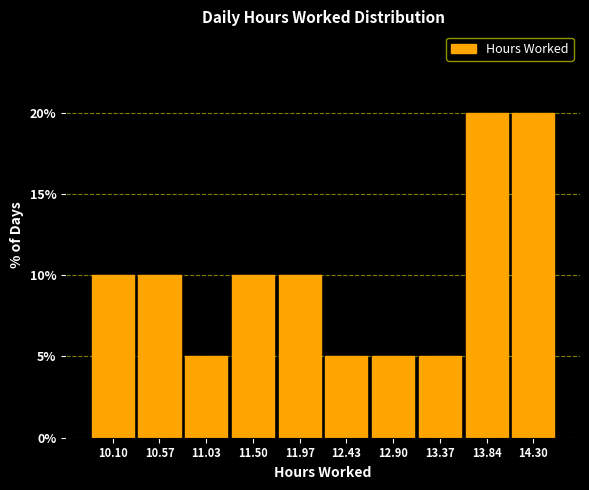

Reading right to left, extract all data points from this chart.

20	20	5	5	5	10	10	5	10	10